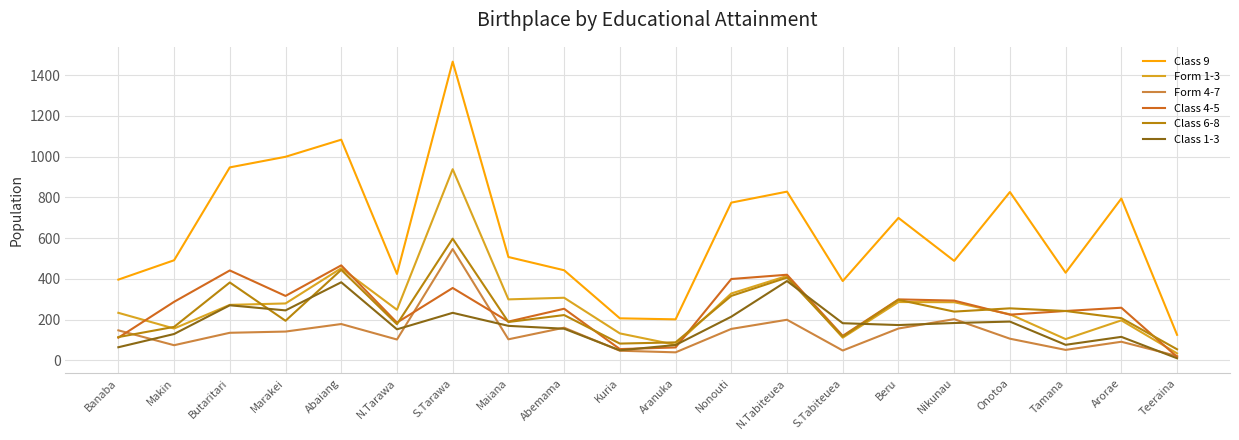

Which series has the largest total across all categories?

Class 9